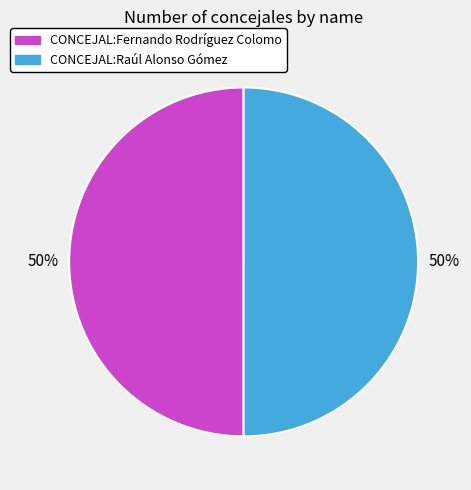

What percentage is the CONCEJAL:Raúl Alonso Gómez slice, to the nearest percent?

50%